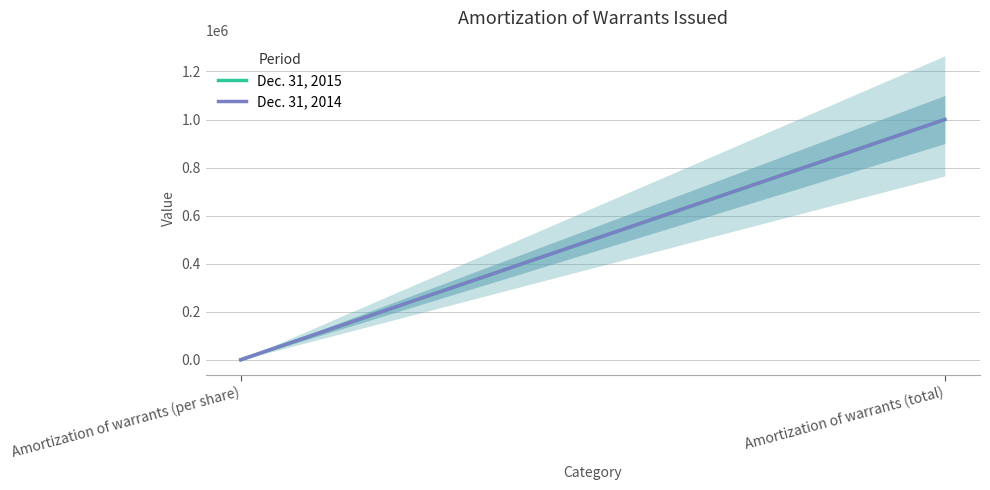

Which series changed the most between Amortization of warrants (per share) and Amortization of warrants (total)?

Dec. 31, 2015